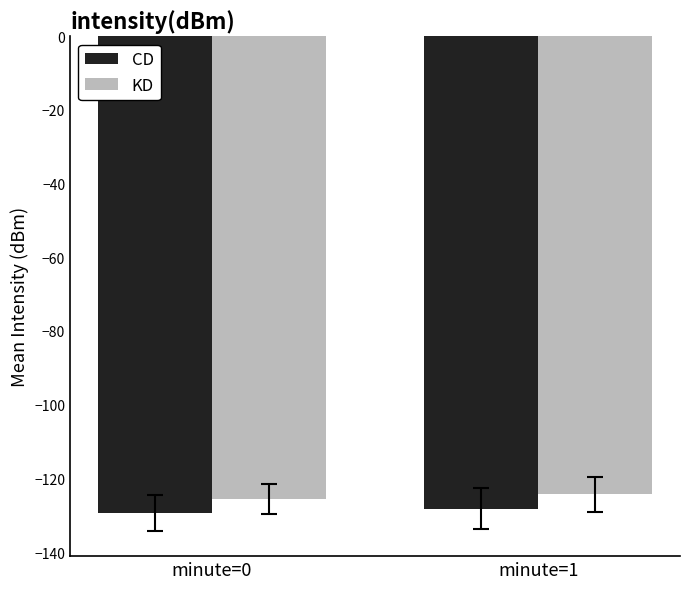

Reading left to right, what are all the values shown in this chart?

CD: -129.5	-128.2
KD: -125.6	-124.4